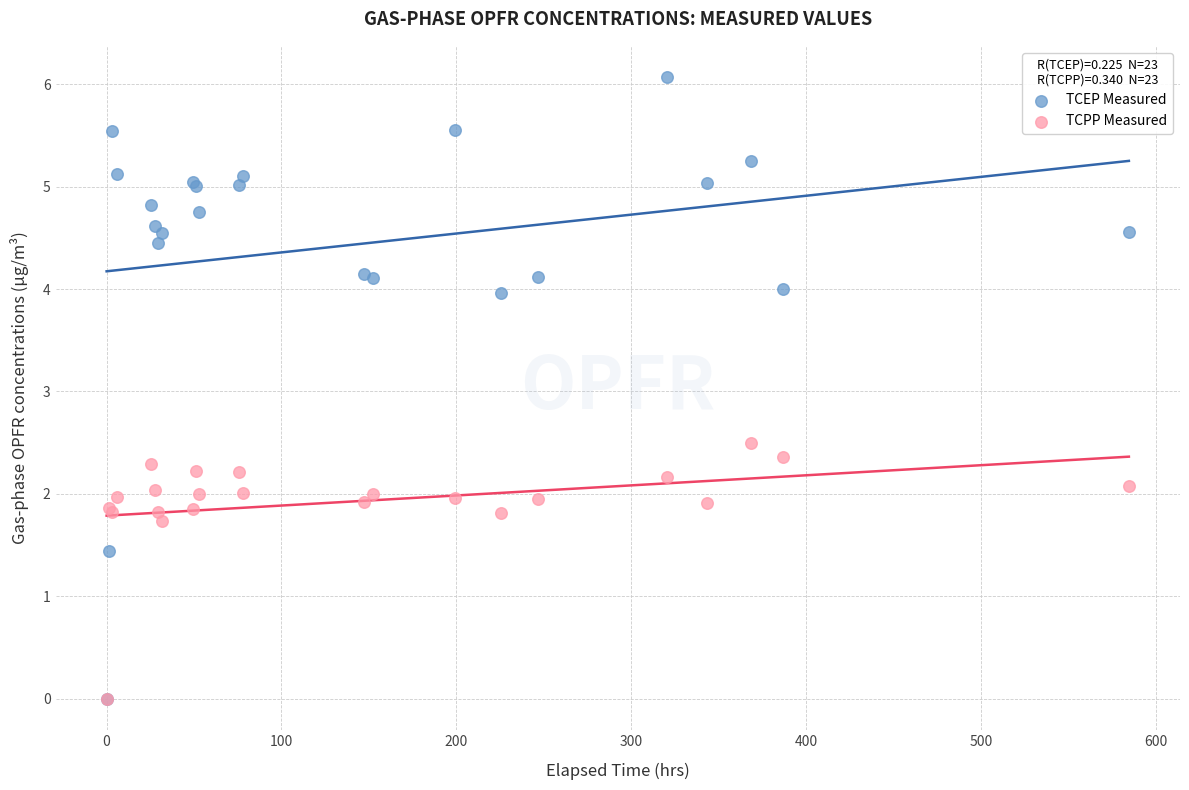

In the TCEP Measured series, what Y value is closest to 3?

4.0